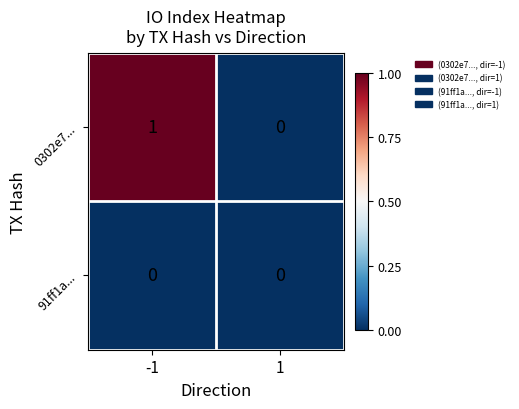

List the series in order of their peak value, highest first.

0302e7..., 91ff1a...